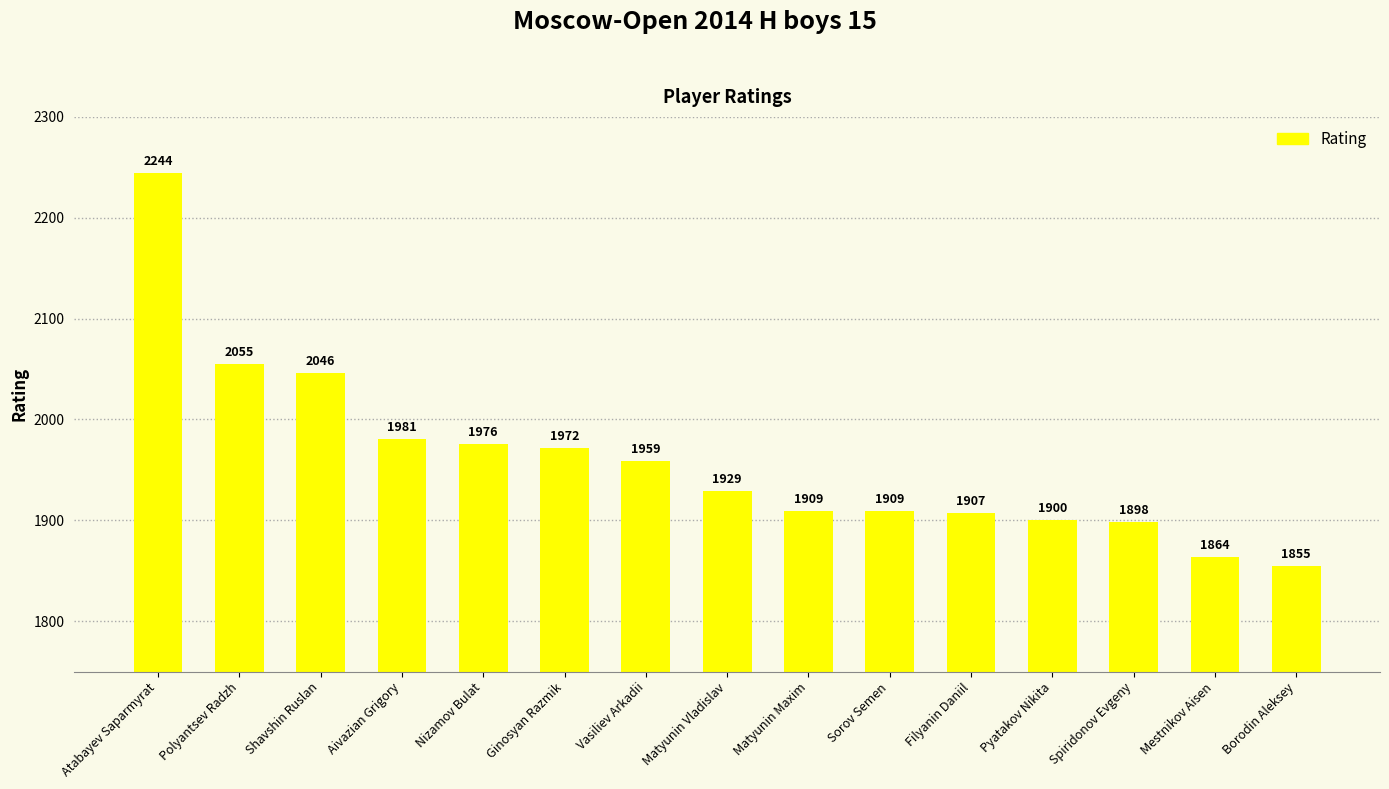

Reading left to right, what are all the values shown in this chart?

2244	2055	2046	1981	1976	1972	1959	1929	1909	1909	1907	1900	1898	1864	1855